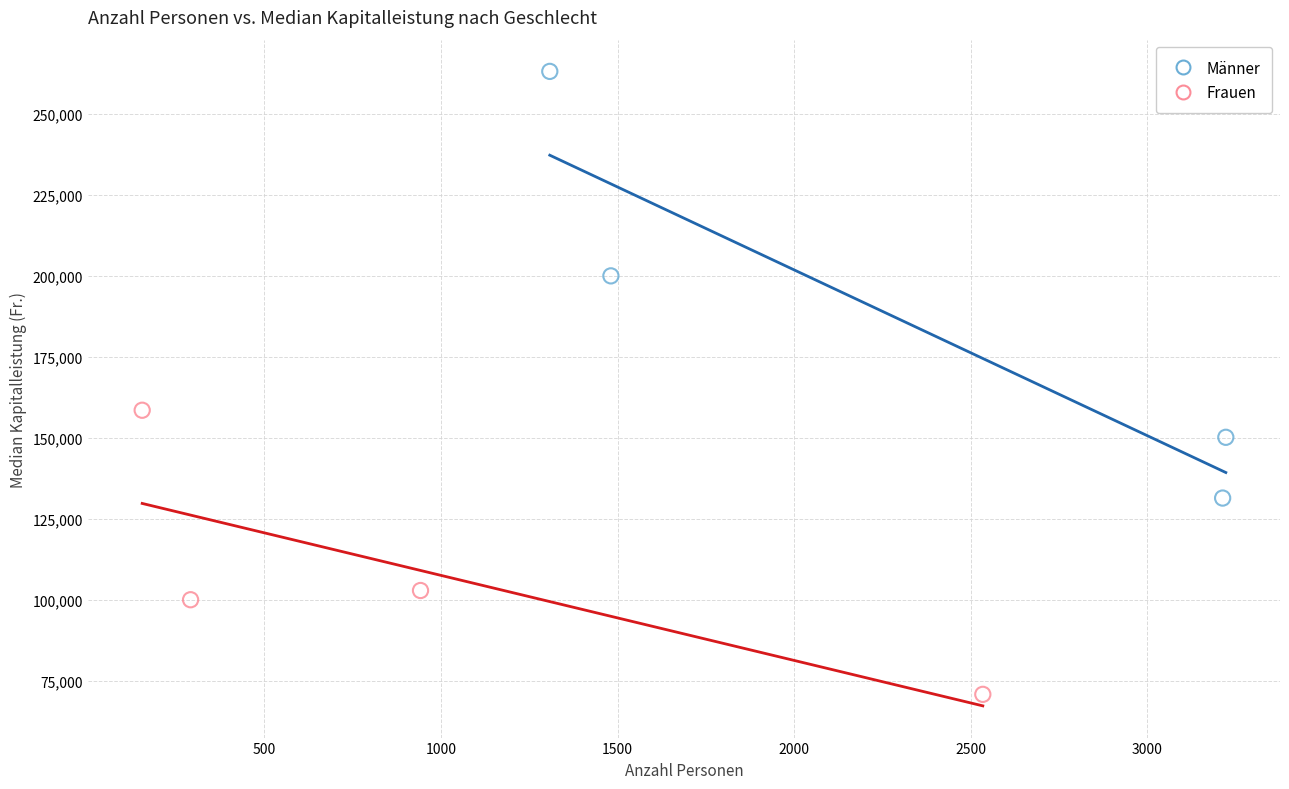

Which series has the largest Y range (max minus min)?

Männer